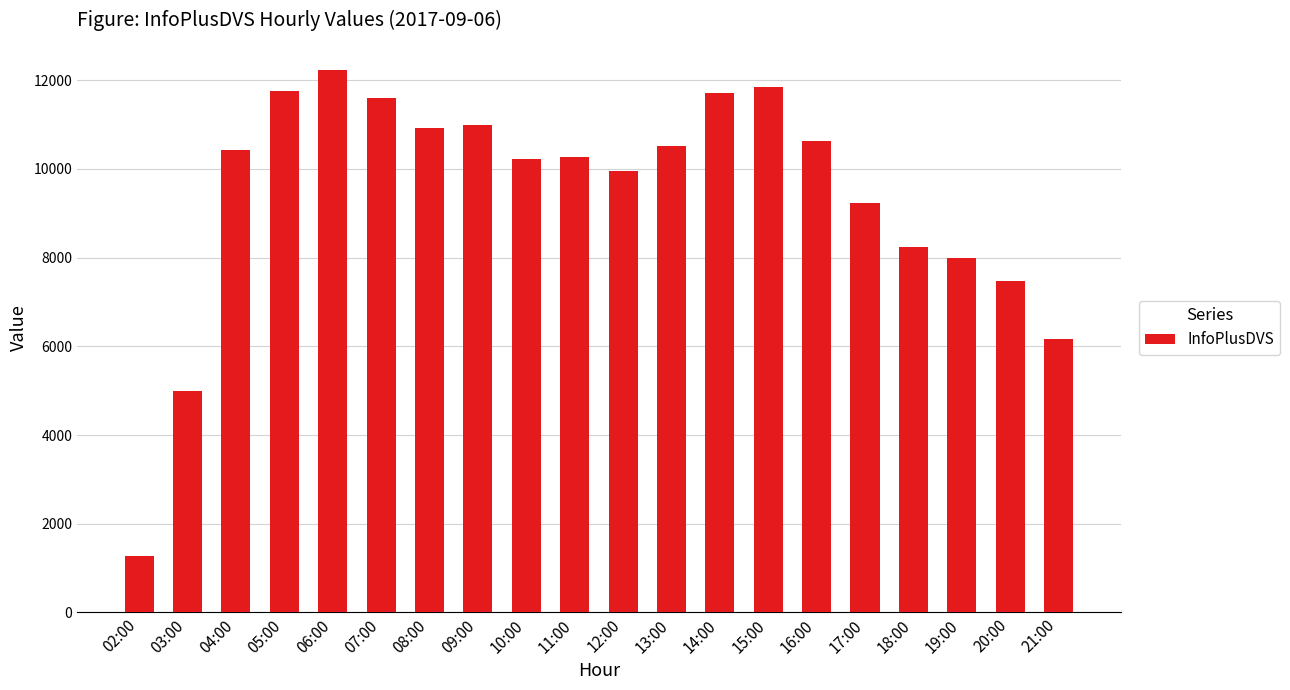

What is the change in value from 03:00 to 13:00?

+5526